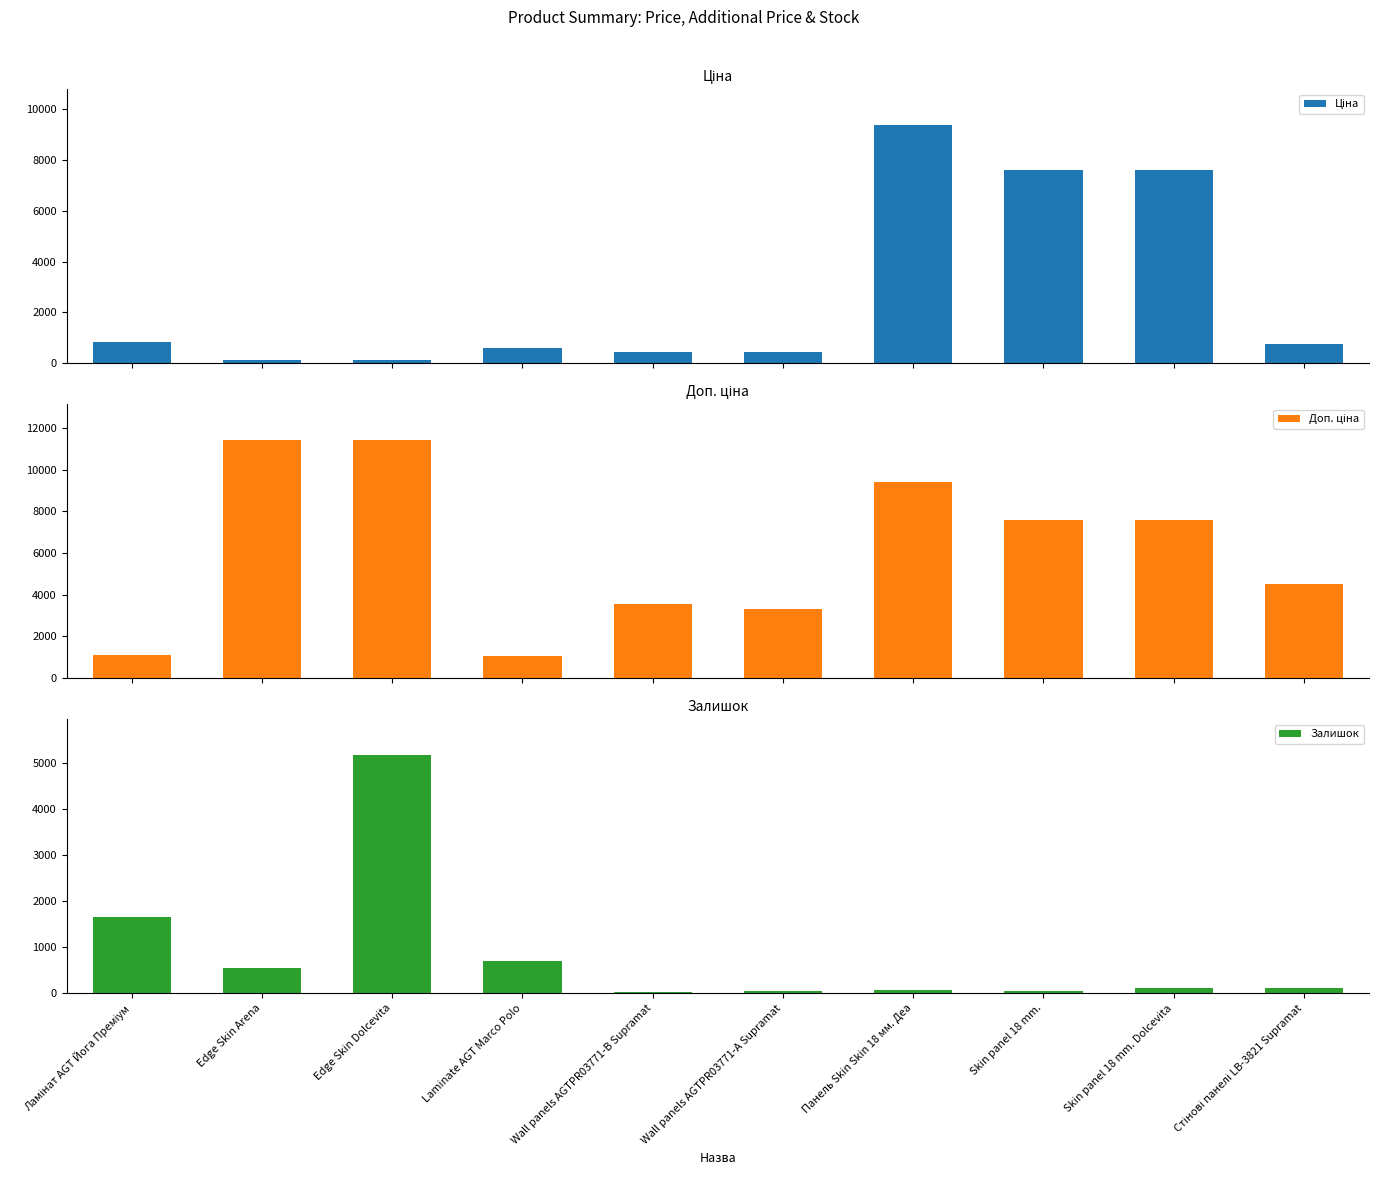

Which series changed the most between Ламінат AGT Йога Преміум and Wall panels AGTPR03771-А Supramat?

Доп. ціна